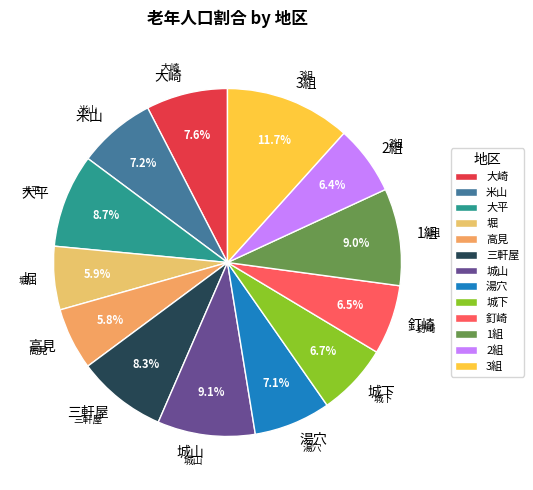

Is it true that 堀 is 12% of the pie?

False